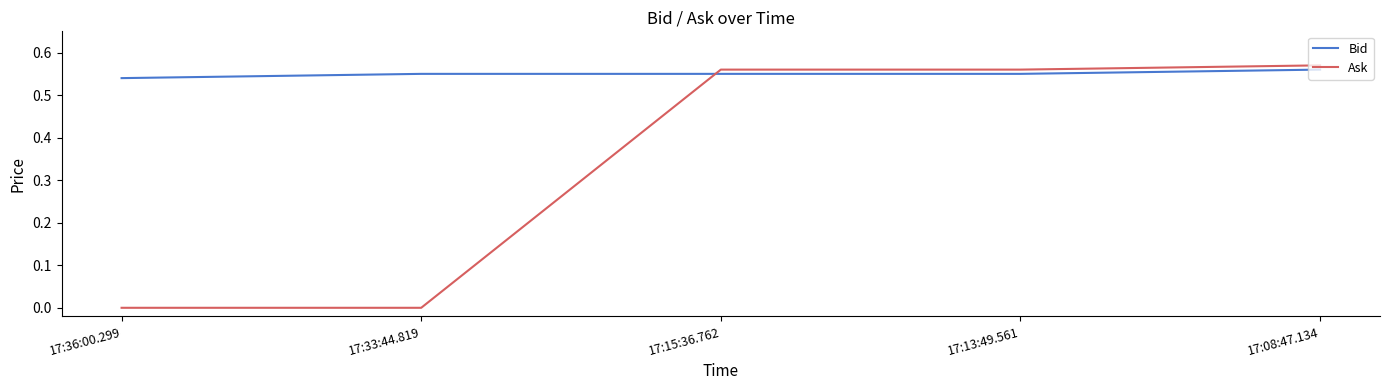

Where is Bid nearest to the value 0?

17:36:00.299